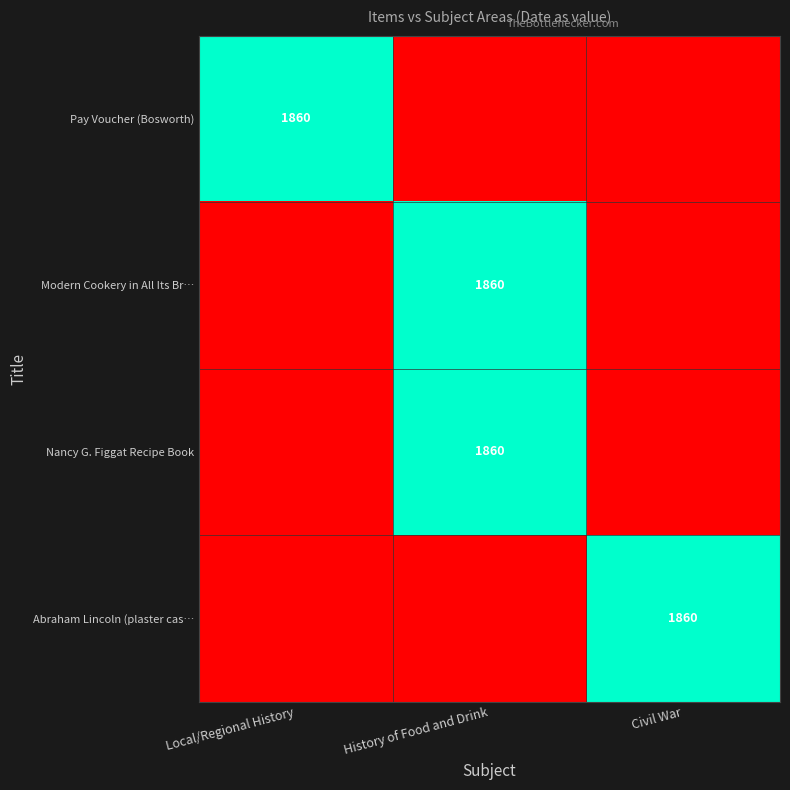

What is the total value across all series at History of Food and Drink?

2